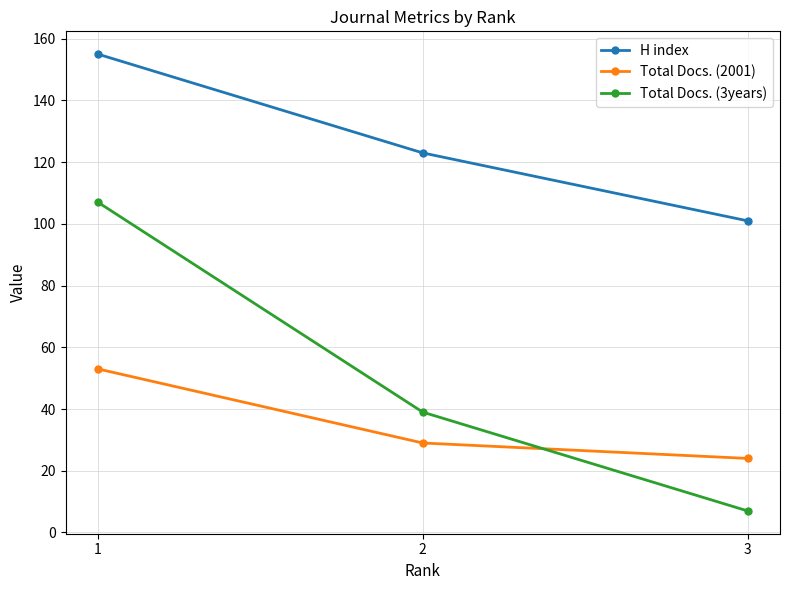

What is the spread (max minus min) of values at 2?

94